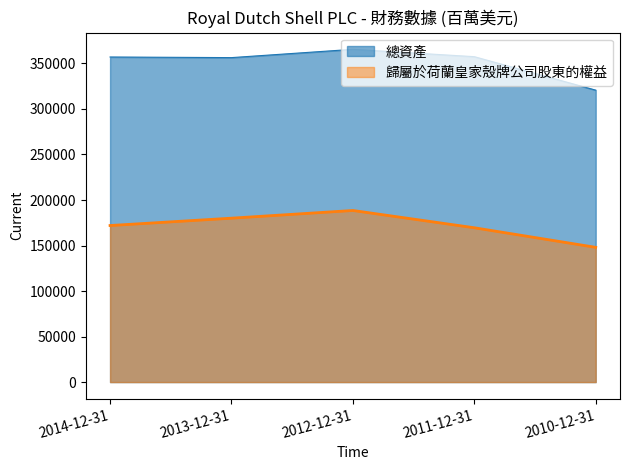

Which series has the largest range (max minus min)?

總資產